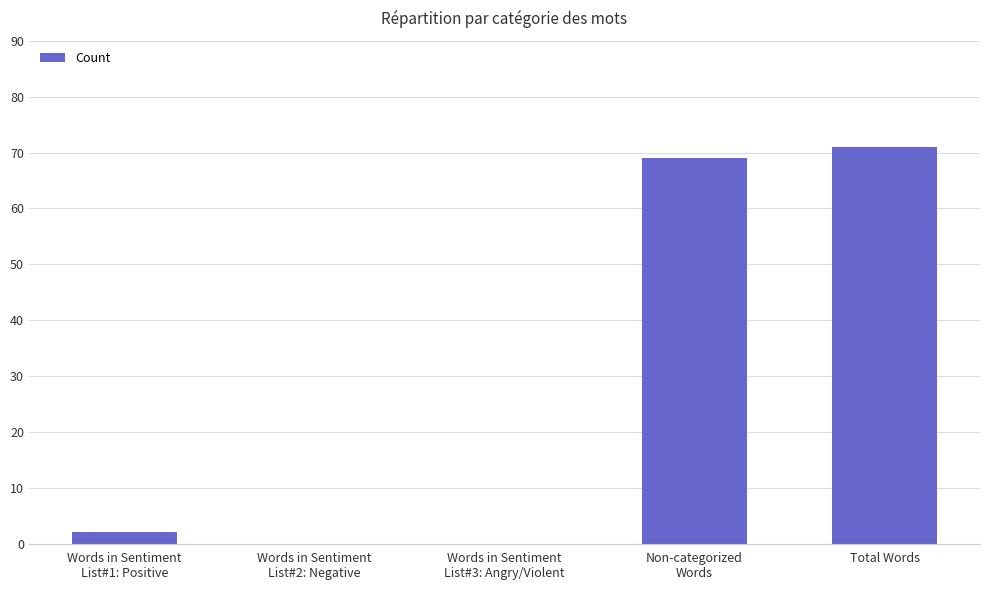

Reading left to right, transcribe all the data shown in this chart.

Words in Sentiment
List#1: Positive=2	Words in Sentiment
List#2: Negative=0	Words in Sentiment
List#3: Angry/Violent=0	Non-categorized
Words=69	Total Words=71